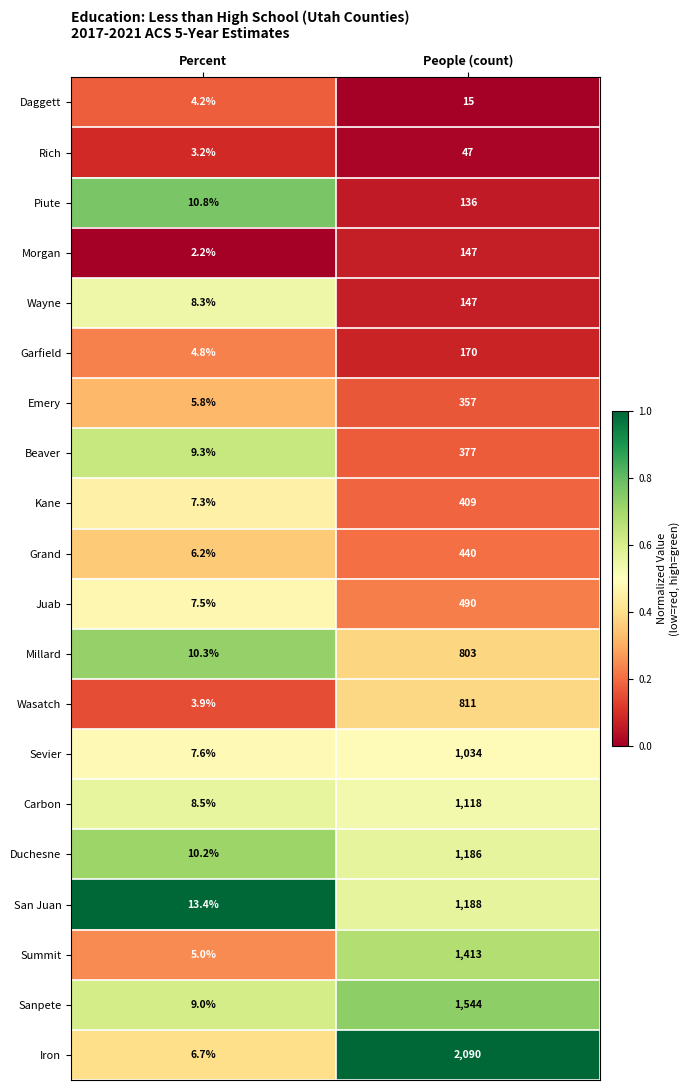

What is the sum of all Morgan values?

149.2